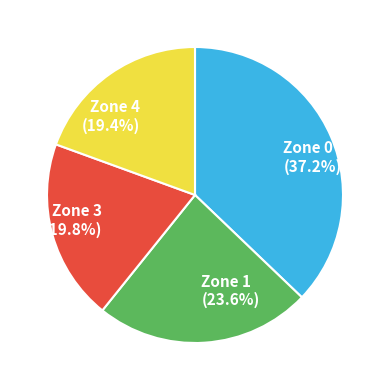

The Zone 4 slice represents 19% of the pie. True or false?

True